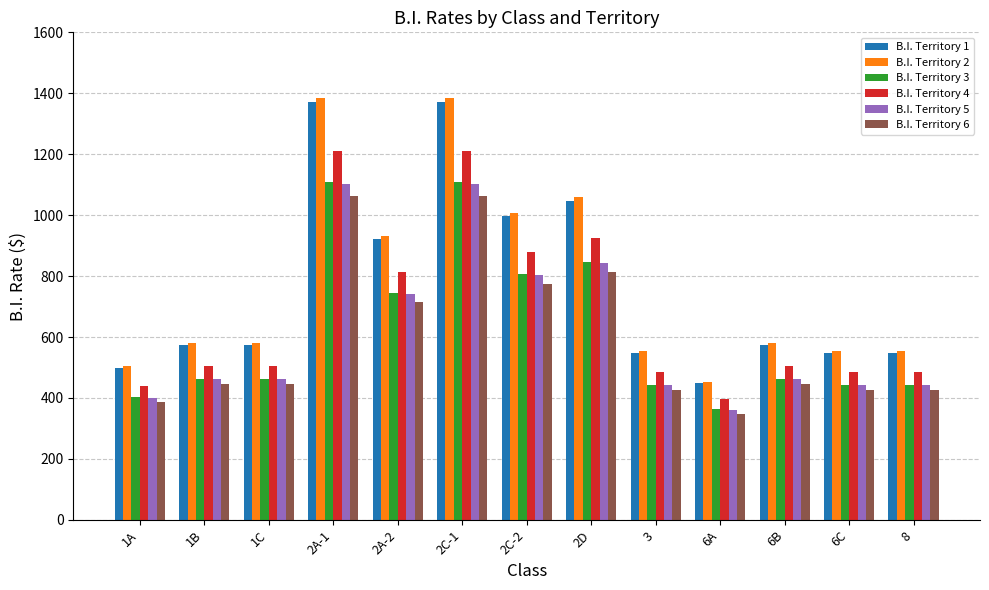

What is the difference between the maximum and minimum values in the B.I. Territory 2 series?

932.4